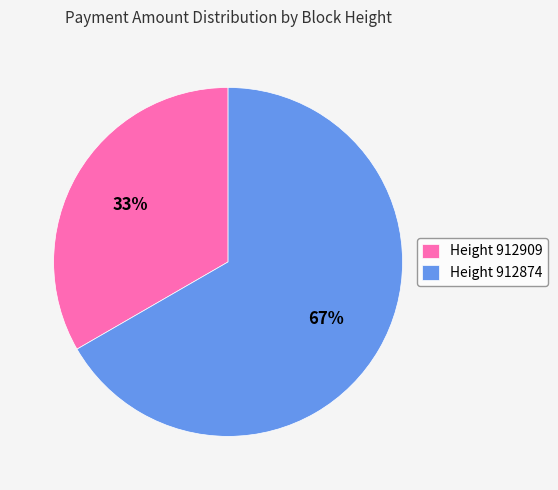

Count the number of slices in the pie.

2